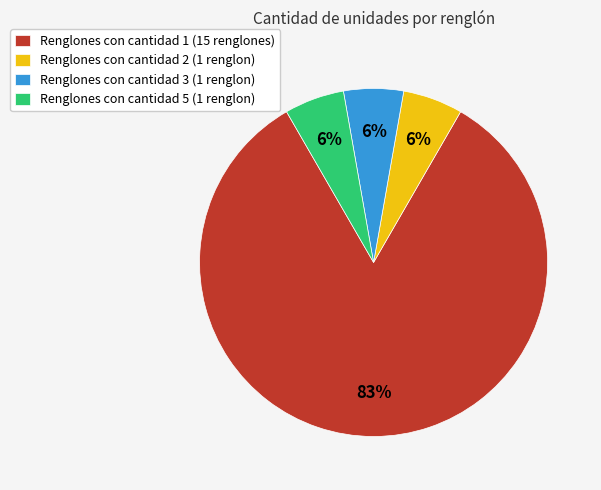

How many segments does this pie chart have?

4